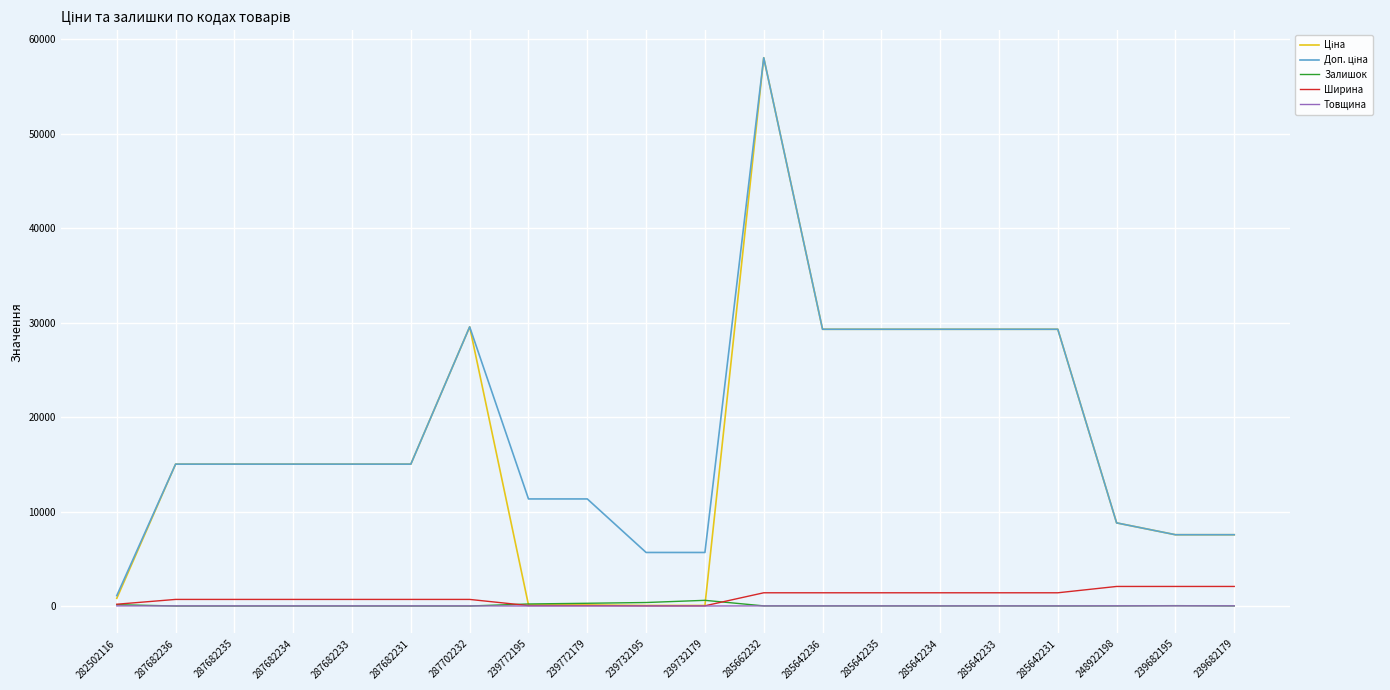

How many lines are shown in the chart?

5